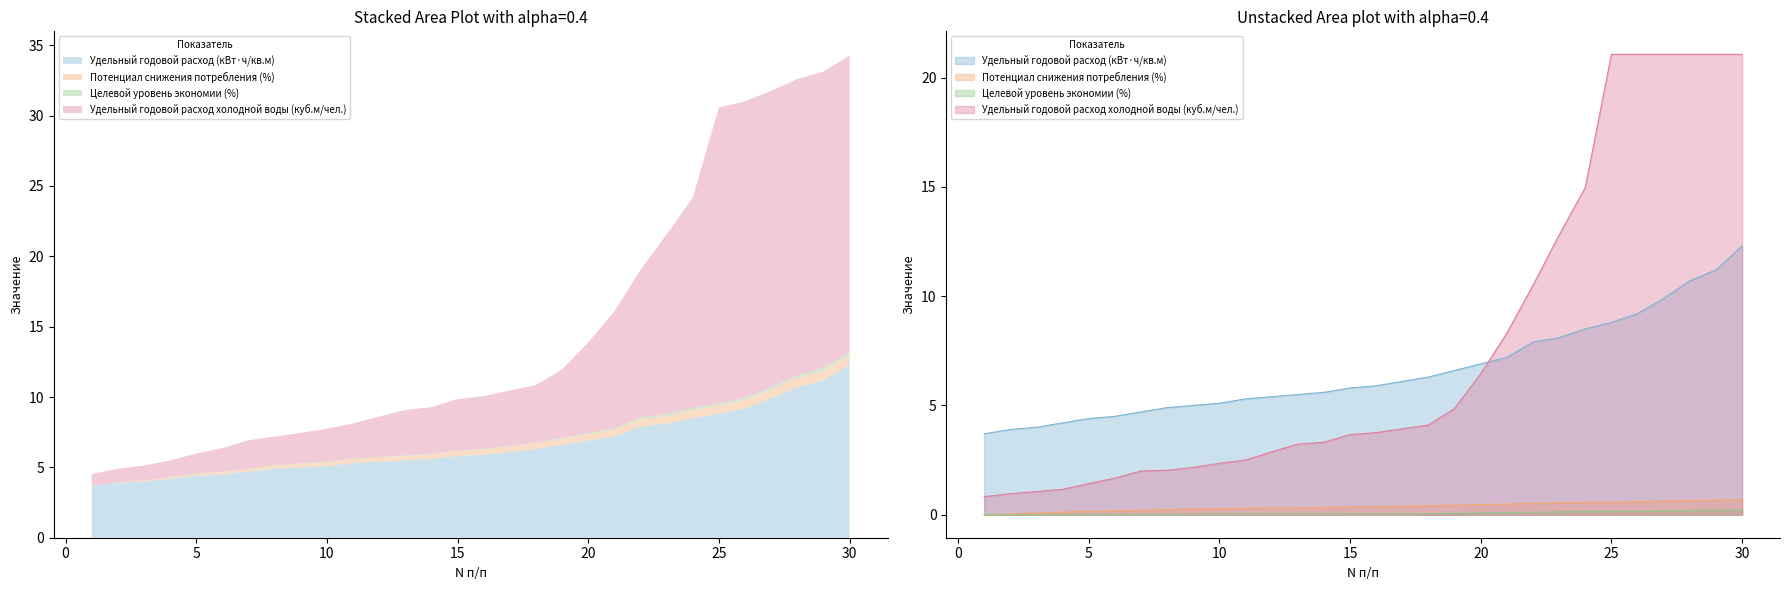

Is it true that Удельный годовой расход (кВт·ч/кв.м) equals 7.0 at 5?

False